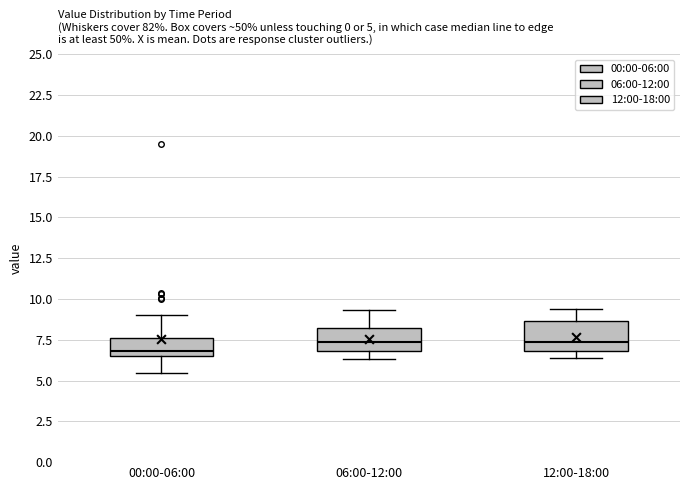

Which box's median line is the lowest?

00:00-06:00